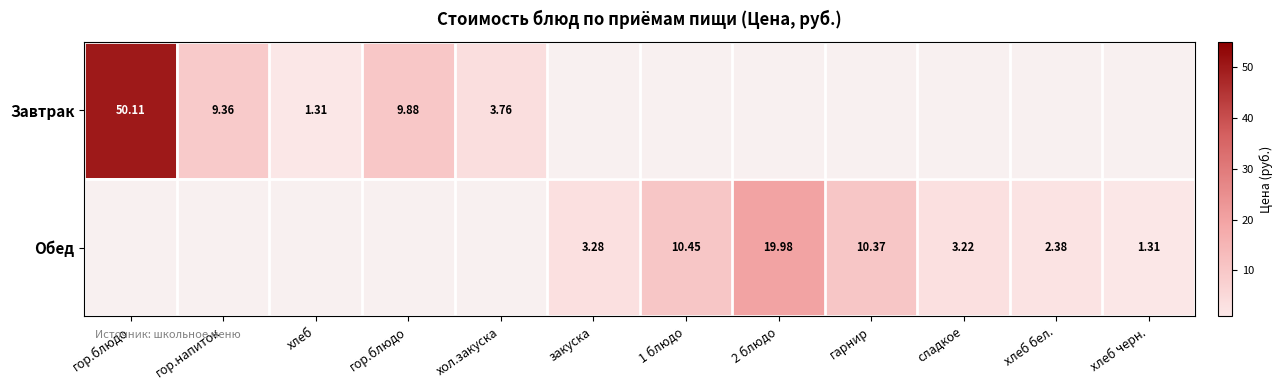

What is the difference between the maximum and minimum values in the Обед series?

20.0